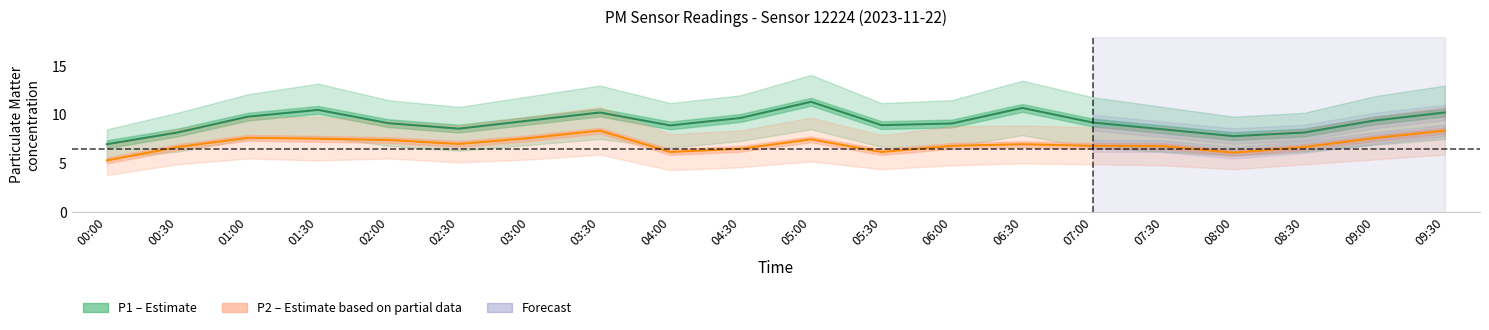

List the series in order of their peak value, lowest first.

P2, P1